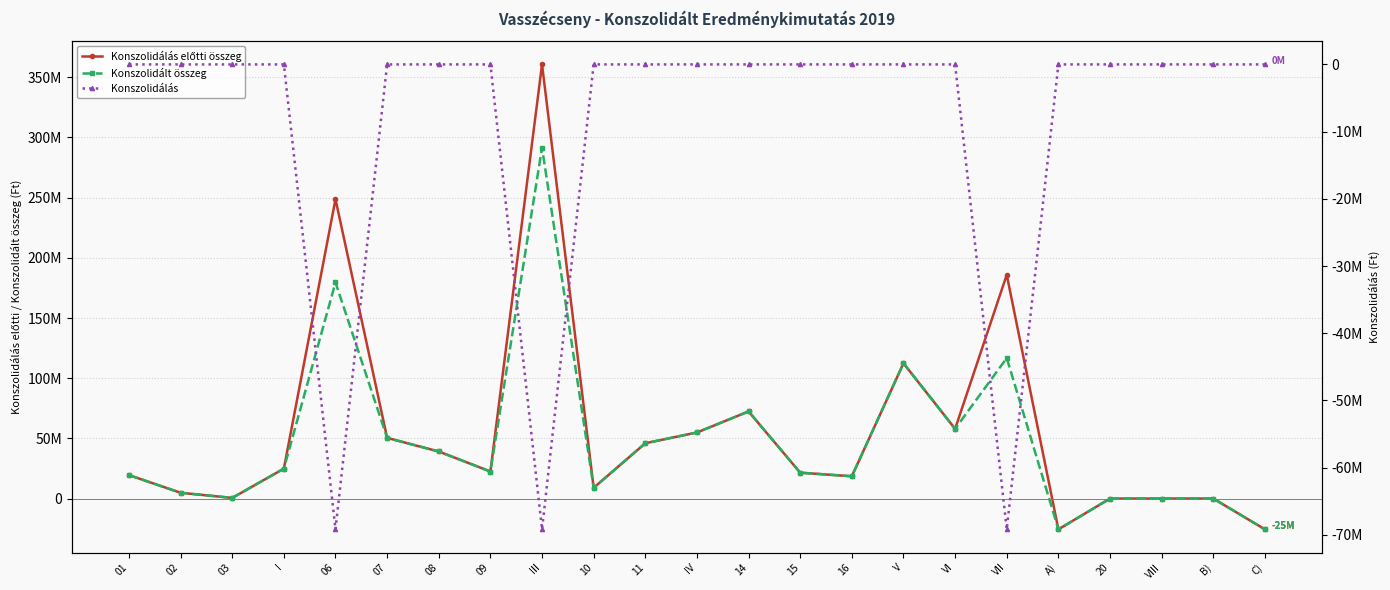

What is the minimum value shown in the chart?

-69177944